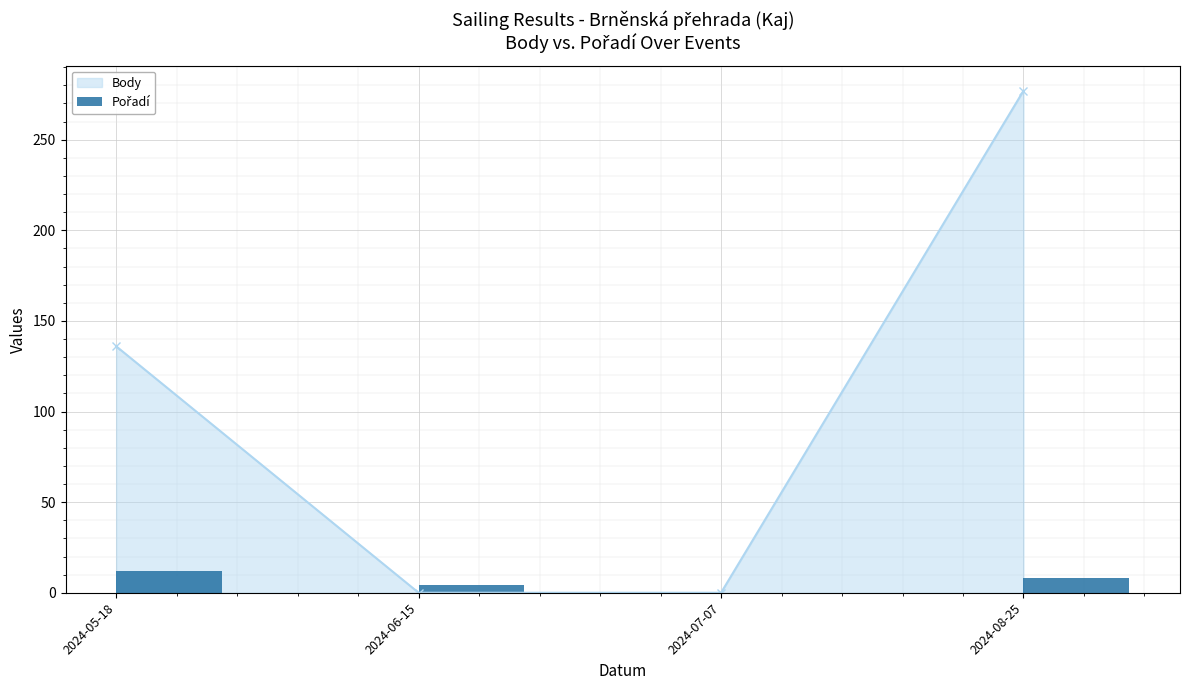

True or false: Body has a value of 62 at 2024-08-25.

False